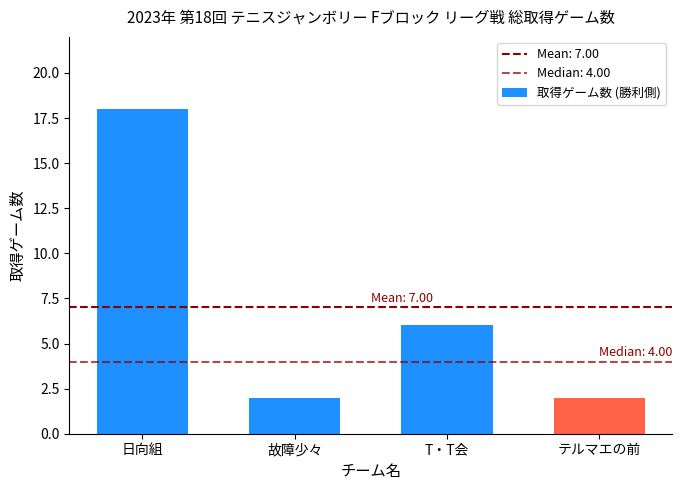

What is the difference between the second highest and second lowest values?

4